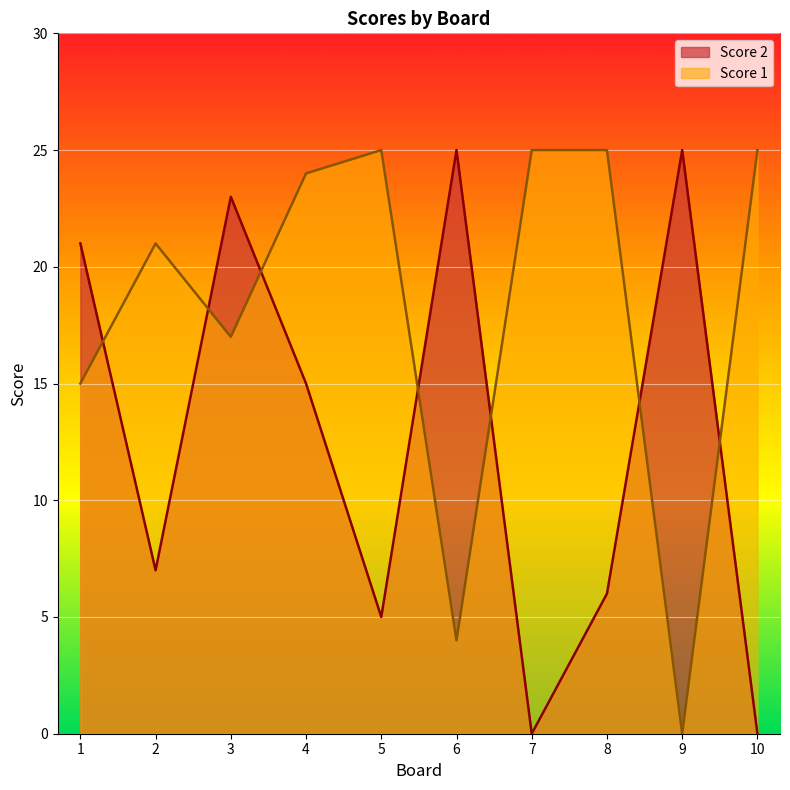

True or false: Score 1 has a value of 35 at 10.

False